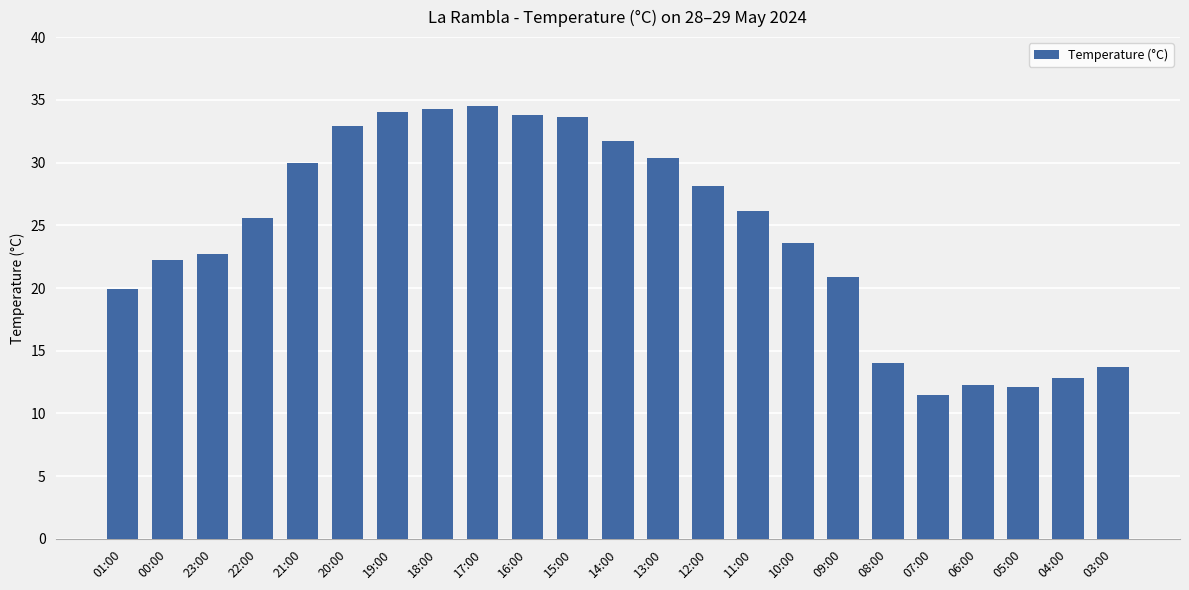

Are the bars grouped side by side (vs. stacked)?

No